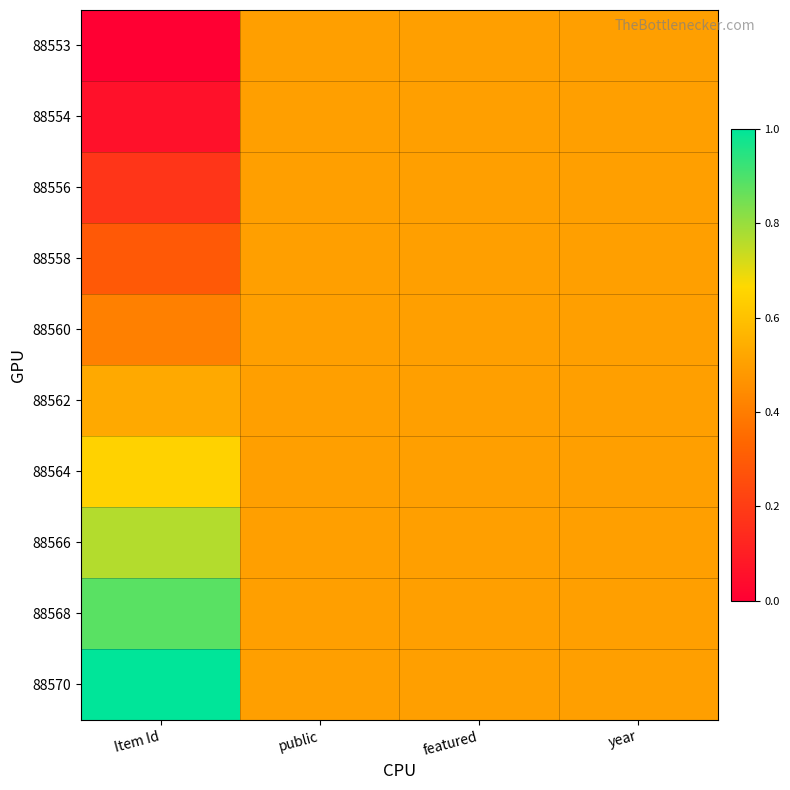

What is the total value across all series at featured?

5.0